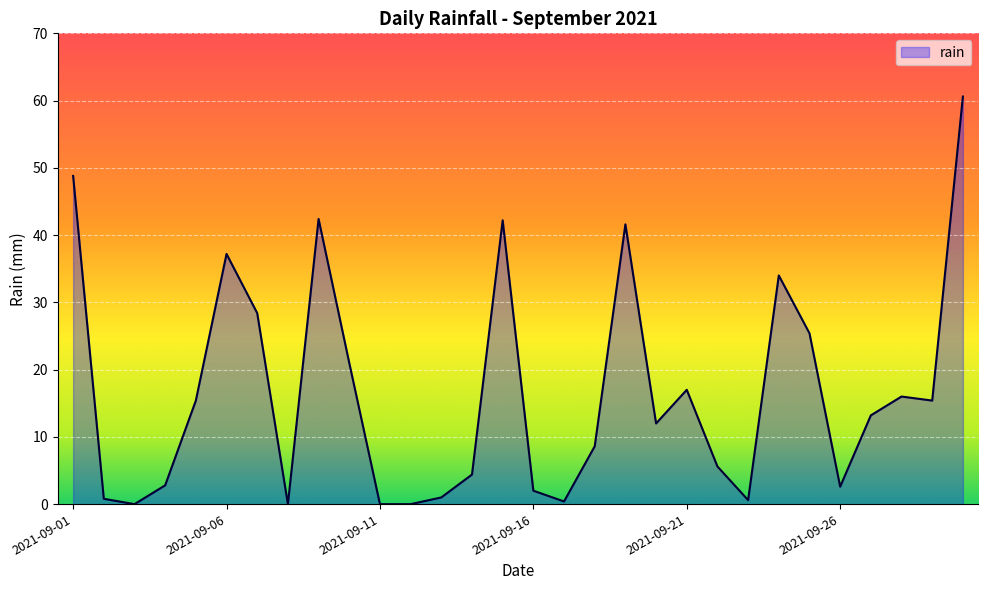

What is the maximum value shown in the chart?

60.6